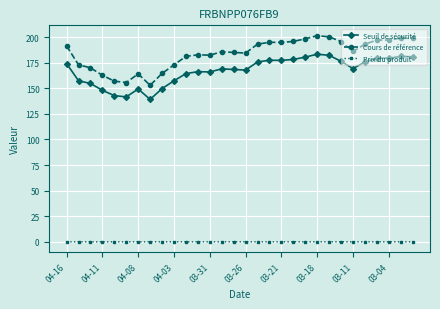

What is the maximum value shown in the chart?

201.4